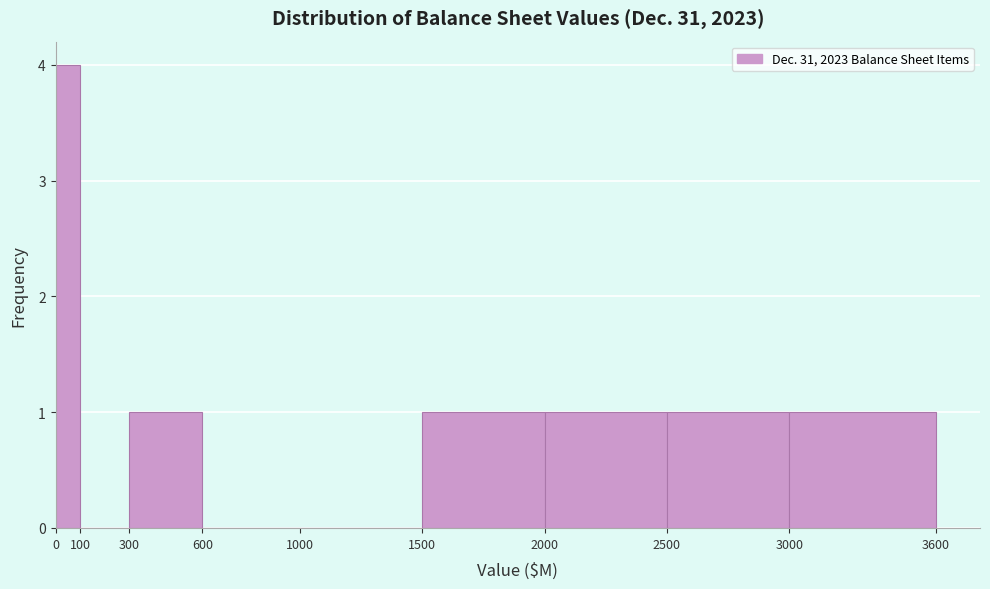

Reading left to right, transcribe this chart: for each bar, give the range it covers on the x-axis and its height. The values are not printed on the chart, so give them approximately, as read against the axis.

0 to 100: 4
100 to 300: 0
300 to 600: 1
600 to 1000: 0
1000 to 1500: 0
1500 to 2000: 1
2000 to 2500: 1
2500 to 3000: 1
3000 to 3600: 1